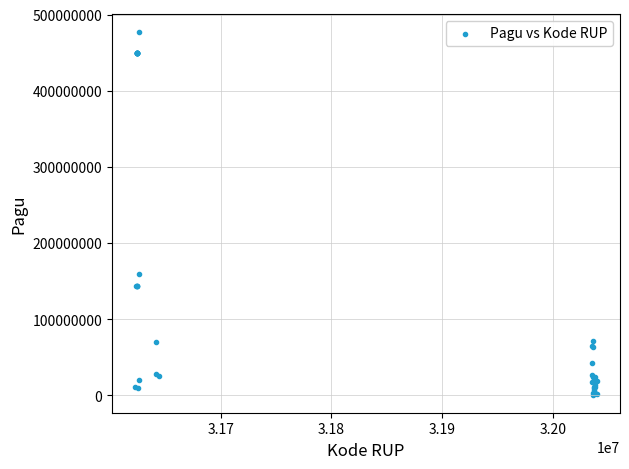

What Y value in the scatter plot is closest to 239007910?

159420000